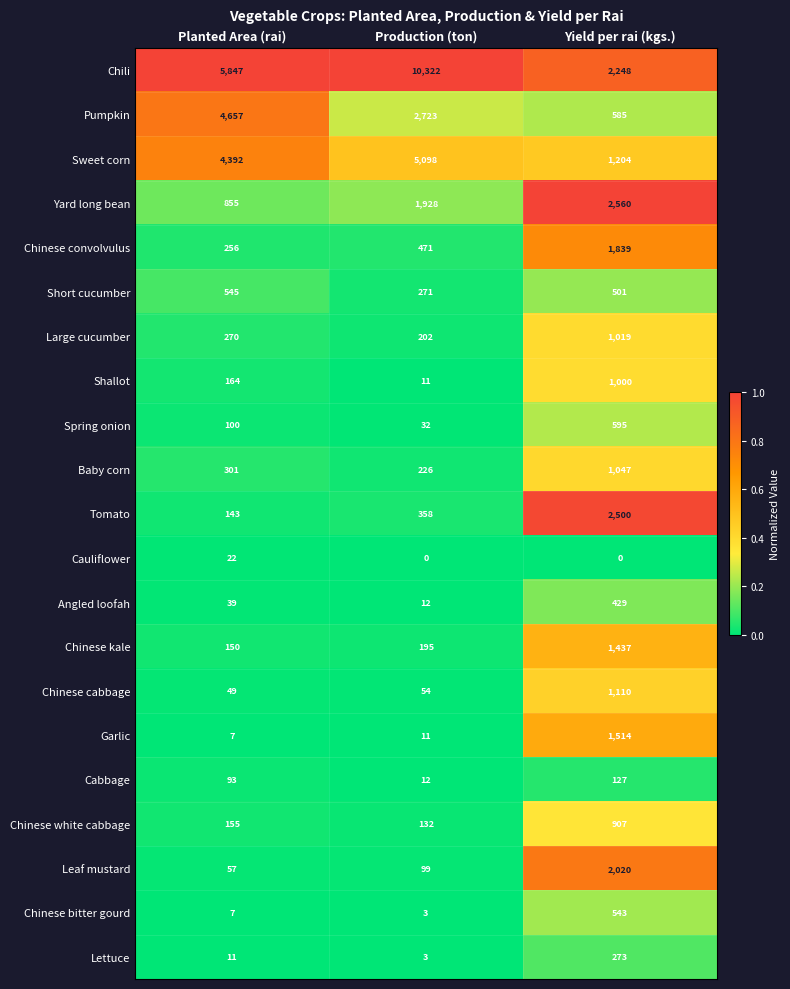

List the series in order of their peak value, lowest first.

Cauliflower, Cabbage, Lettuce, Angled loofah, Chinese bitter gourd, Short cucumber, Spring onion, Chinese white cabbage, Shallot, Large cucumber, Baby corn, Chinese cabbage, Chinese kale, Garlic, Chinese convolvulus, Leaf mustard, Tomato, Yard long bean, Pumpkin, Sweet corn, Chili